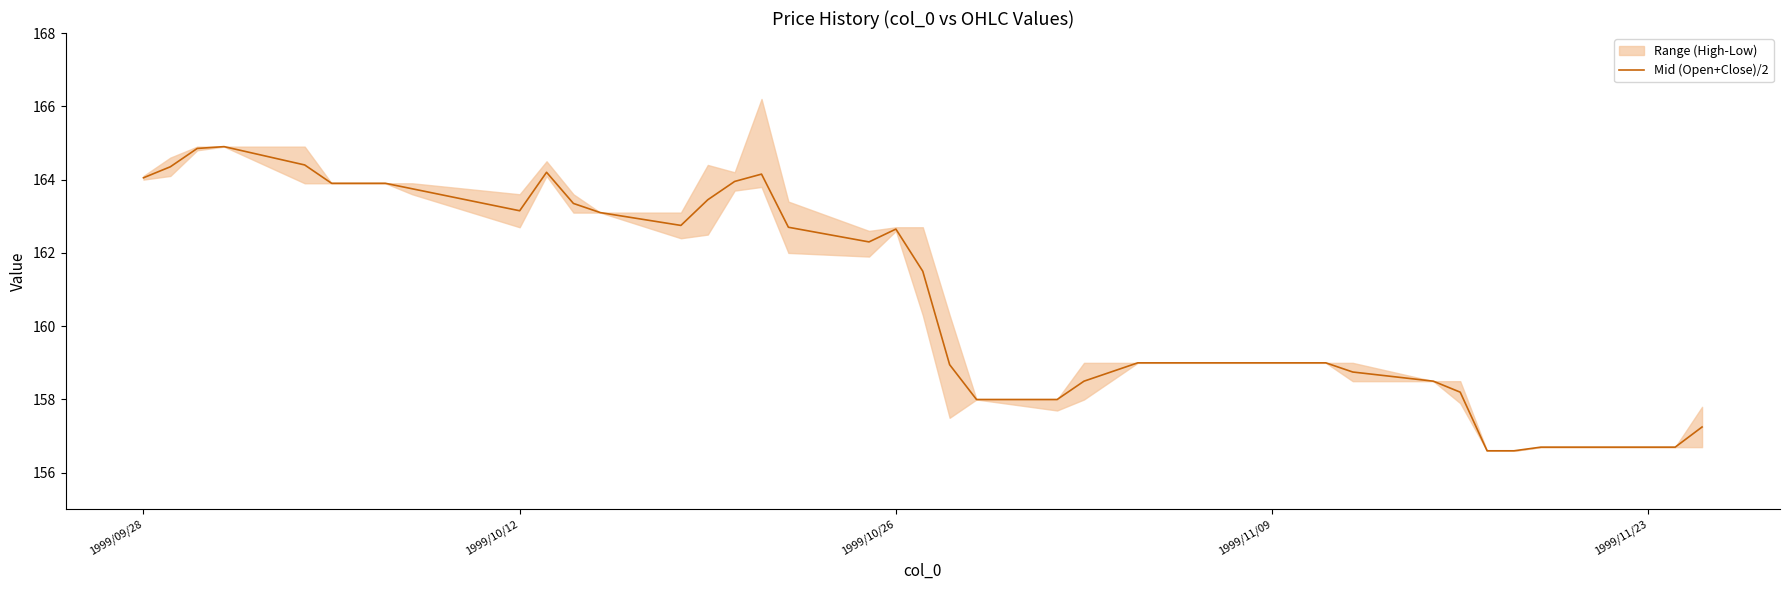

What is the maximum value for Mid (Open+Close)/2?

164.9